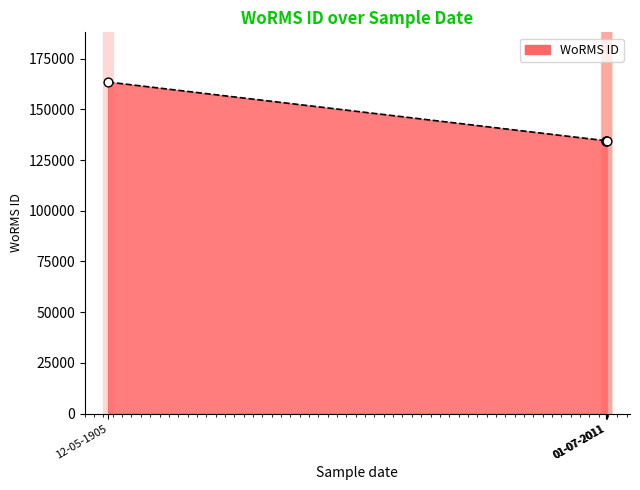

How many distinct data groups are displayed?

1